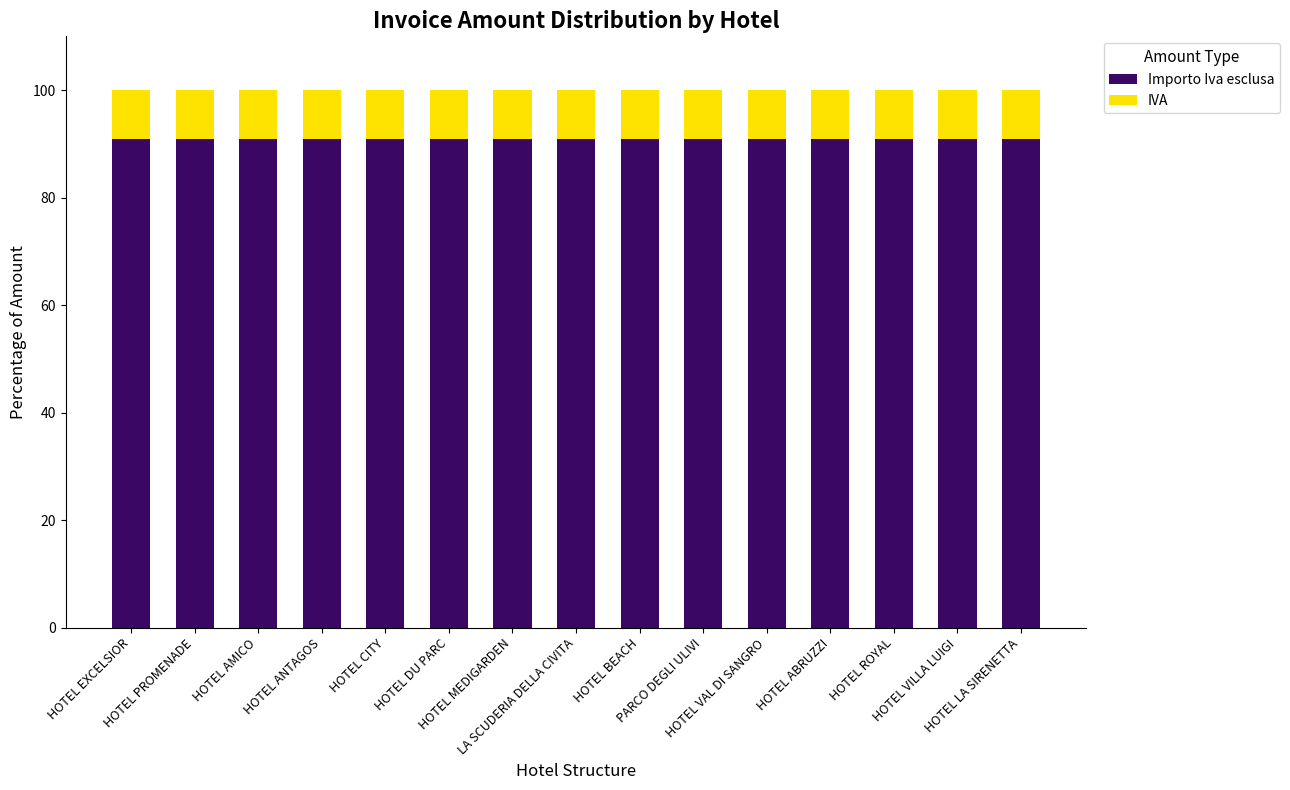

What is the maximum value for Importo Iva esclusa?

90.9